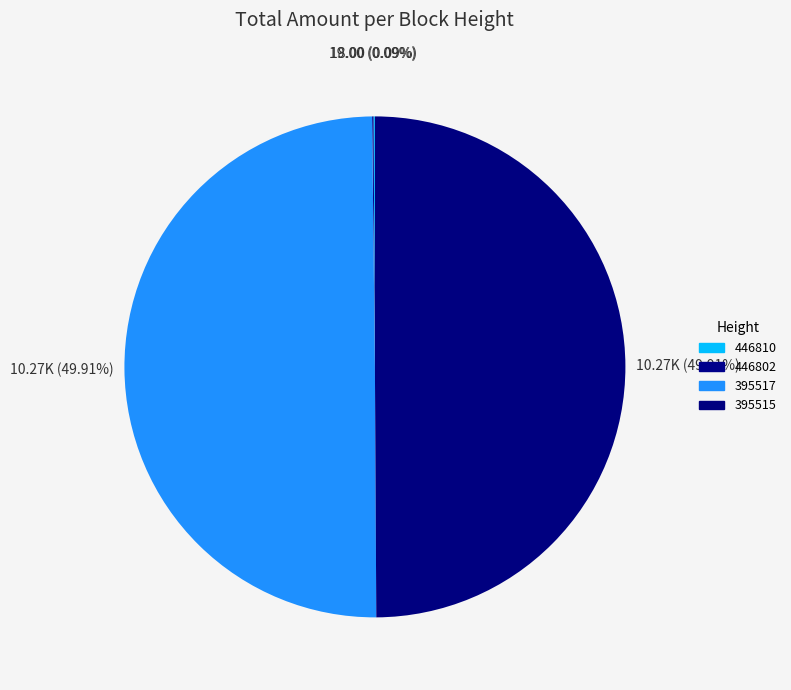

Combined, do 395515 and 446810 account for over 50%?

No